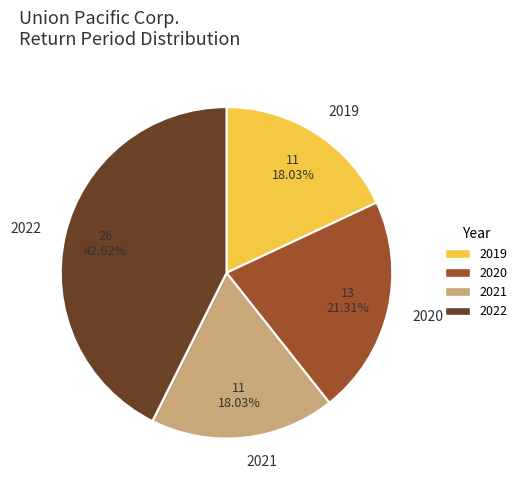

Is there a majority slice in this chart?

No